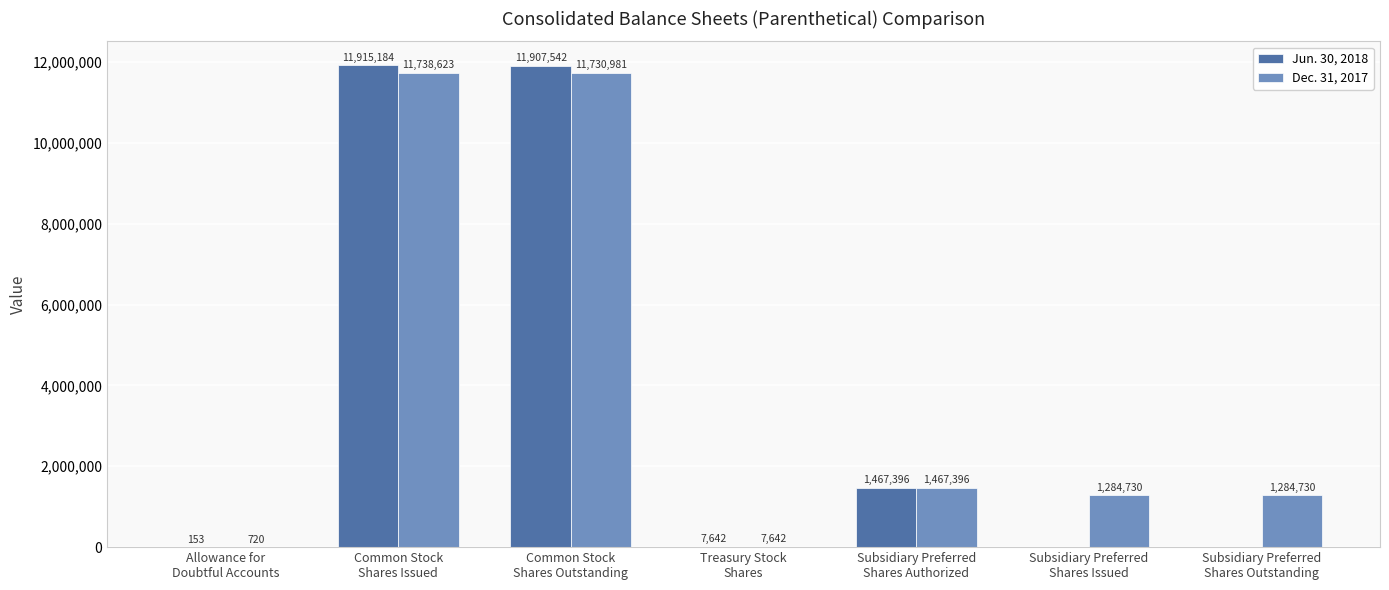

What is the maximum value shown in the chart?

11915184